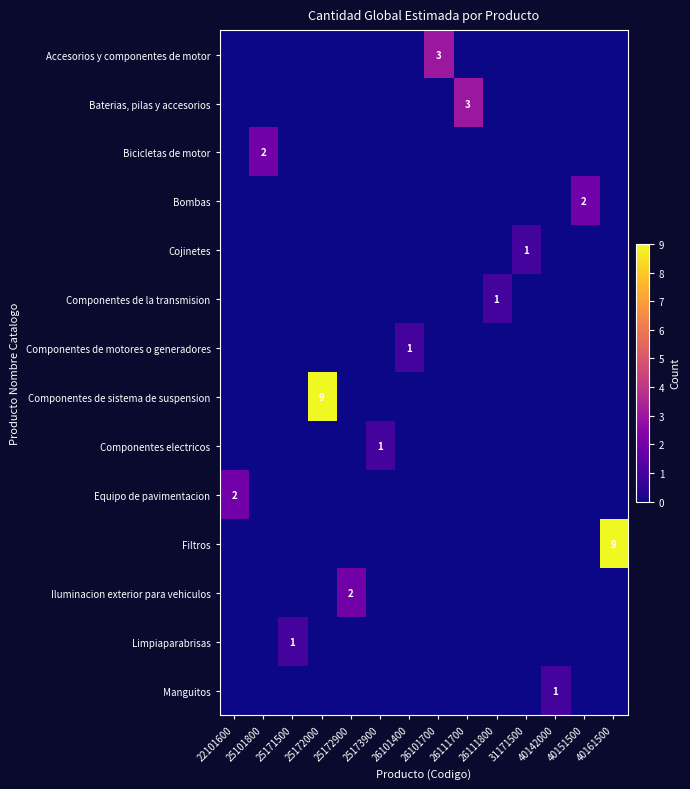

Which label corresponds to the largest value in the chart?

25172000